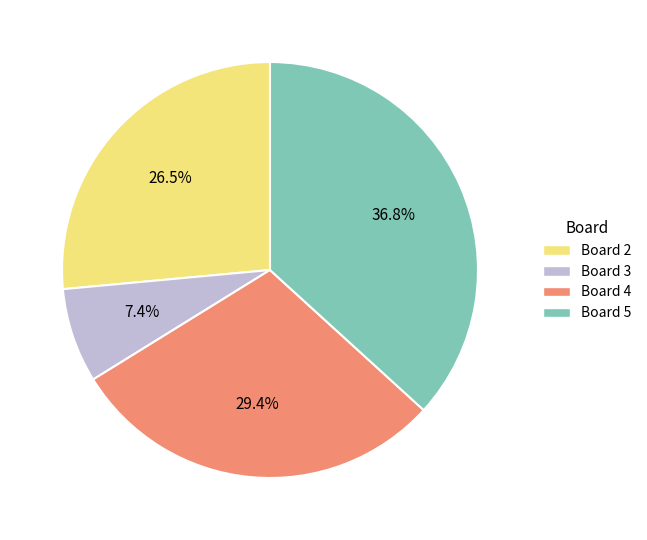

Which has a higher value, Board 4 or Board 2?

Board 4